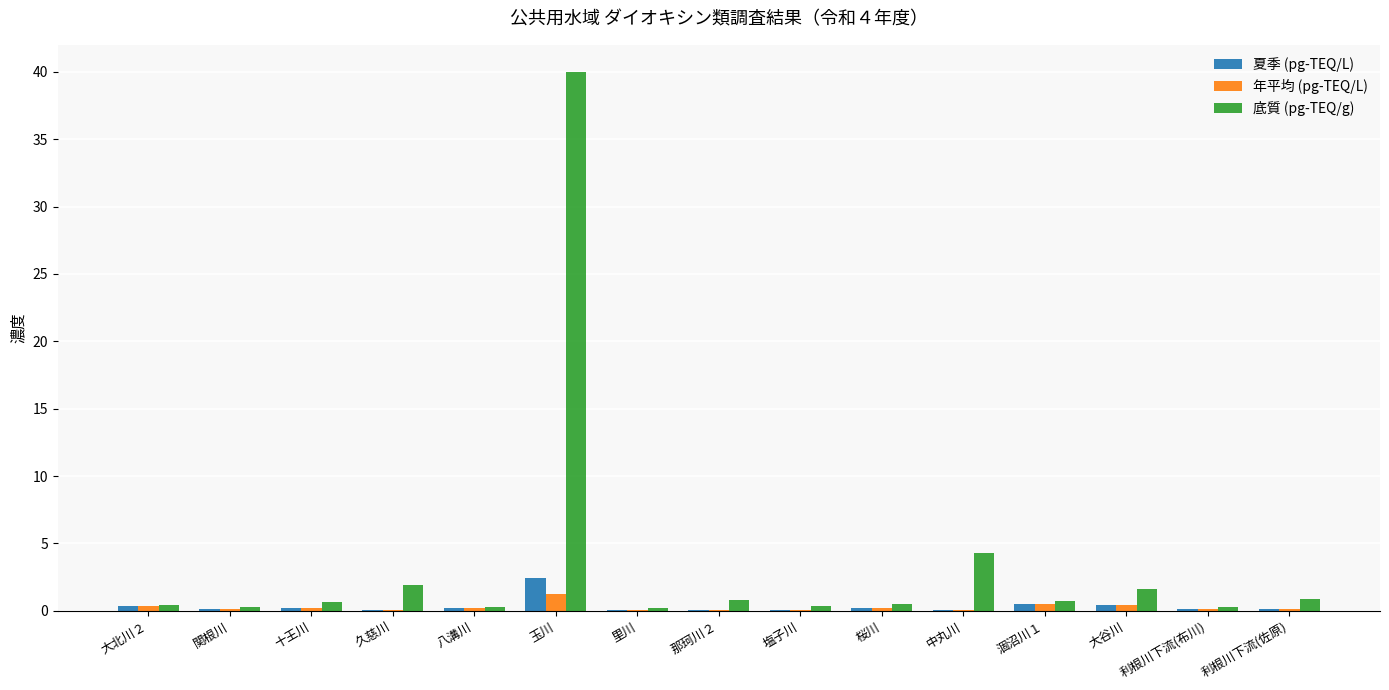

At which category is the sum across all series the highest?

玉川